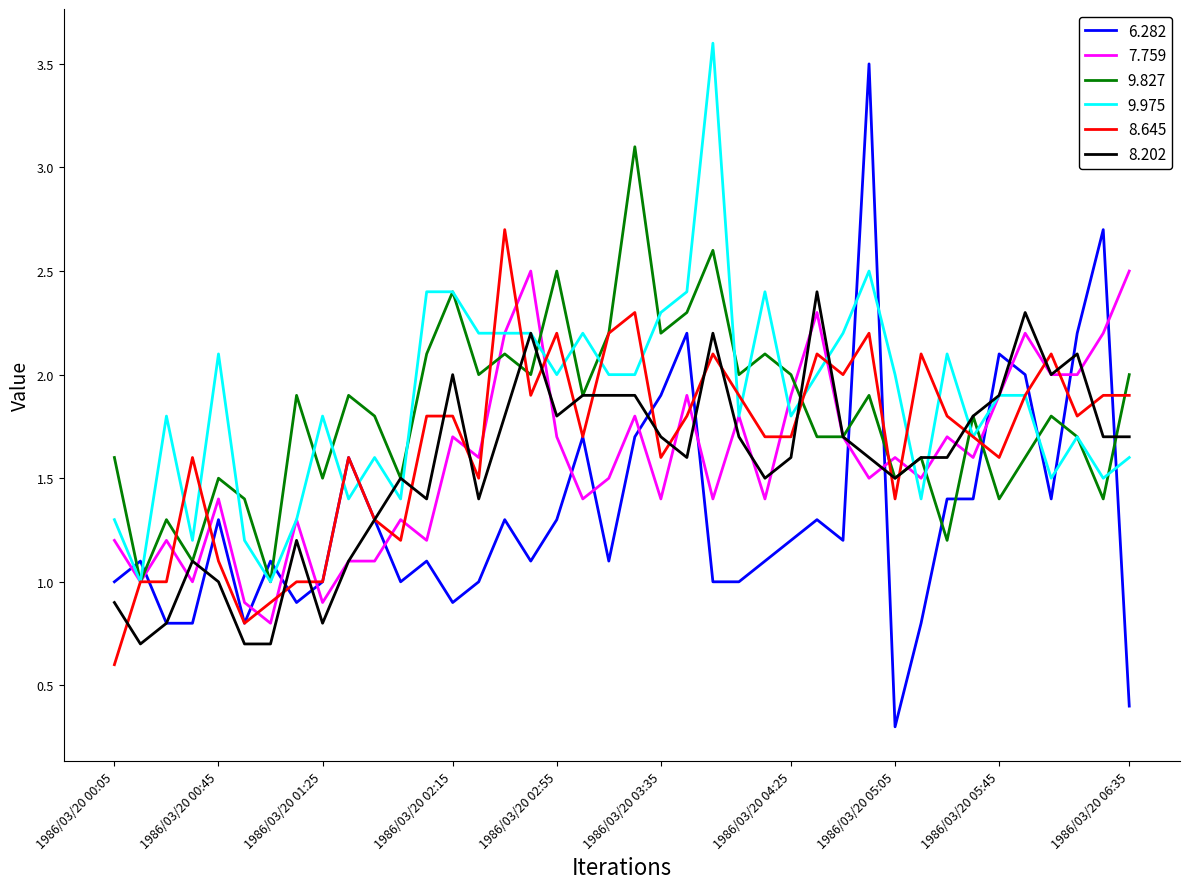

Reading left to right, what are all the values shown in this chart?

6.282: 1.0	1.1	0.8	0.8	1.3	0.8	1.1	0.9	1.0	1.6	1.3	1.0	1.1	0.9	1.0	1.3	1.1	1.3	1.7	1.1	1.7	1.9	2.2	1.0	1.0	1.1	1.2	1.3	1.2	3.5	0.3	0.8	1.4	1.4	2.1	2.0	1.4	2.2	2.7	0.4
7.759: 1.2	1.0	1.2	1.0	1.4	0.9	0.8	1.3	0.9	1.1	1.1	1.3	1.2	1.7	1.6	2.2	2.5	1.7	1.4	1.5	1.8	1.4	1.9	1.4	1.8	1.4	1.9	2.3	1.7	1.5	1.6	1.5	1.7	1.6	1.9	2.2	2.0	2.0	2.2	2.5
9.827: 1.6	1.0	1.3	1.1	1.5	1.4	1.0	1.9	1.5	1.9	1.8	1.5	2.1	2.4	2.0	2.1	2.0	2.5	1.9	2.2	3.1	2.2	2.3	2.6	2.0	2.1	2.0	1.7	1.7	1.9	1.5	1.6	1.2	1.8	1.4	1.6	1.8	1.7	1.4	2.0
9.975: 1.3	1.0	1.8	1.2	2.1	1.2	1.0	1.3	1.8	1.4	1.6	1.4	2.4	2.4	2.2	2.2	2.2	2.0	2.2	2.0	2.0	2.3	2.4	3.6	1.8	2.4	1.8	2.0	2.2	2.5	2.0	1.4	2.1	1.7	1.9	1.9	1.5	1.7	1.5	1.6
8.645: 0.6	1.0	1.0	1.6	1.1	0.8	0.9	1.0	1.0	1.6	1.3	1.2	1.8	1.8	1.5	2.7	1.9	2.2	1.7	2.2	2.3	1.6	1.8	2.1	1.9	1.7	1.7	2.1	2.0	2.2	1.4	2.1	1.8	1.7	1.6	1.9	2.1	1.8	1.9	1.9
8.202: 0.9	0.7	0.8	1.1	1.0	0.7	0.7	1.2	0.8	1.1	1.3	1.5	1.4	2.0	1.4	1.8	2.2	1.8	1.9	1.9	1.9	1.7	1.6	2.2	1.7	1.5	1.6	2.4	1.7	1.6	1.5	1.6	1.6	1.8	1.9	2.3	2.0	2.1	1.7	1.7